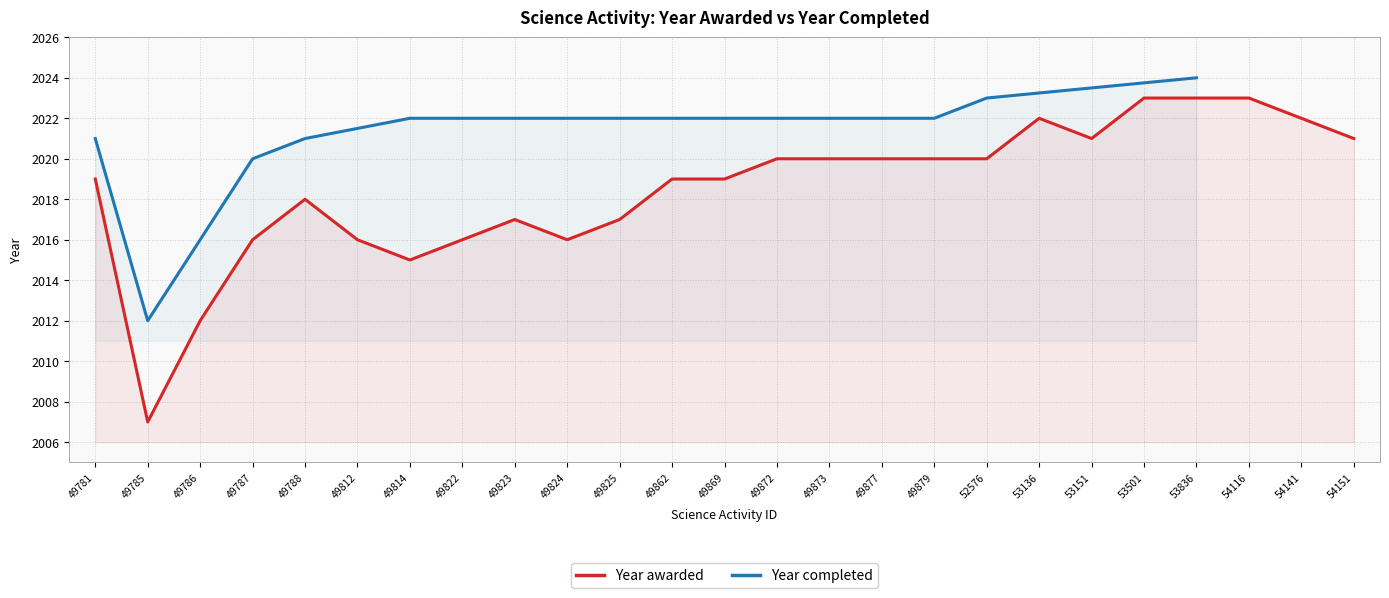

How many interior local peaks (higher than both neighbors) does the data have?

3